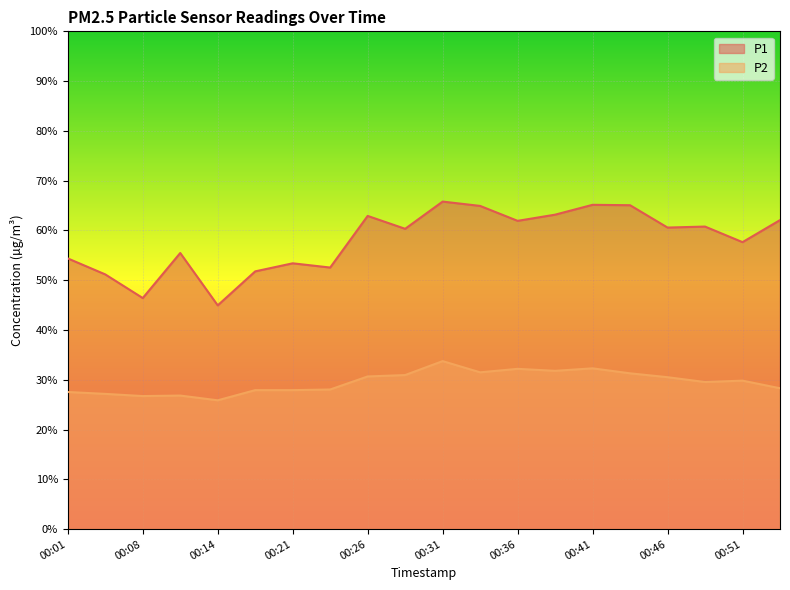

What is the total value across all series at 00:11?

82.3